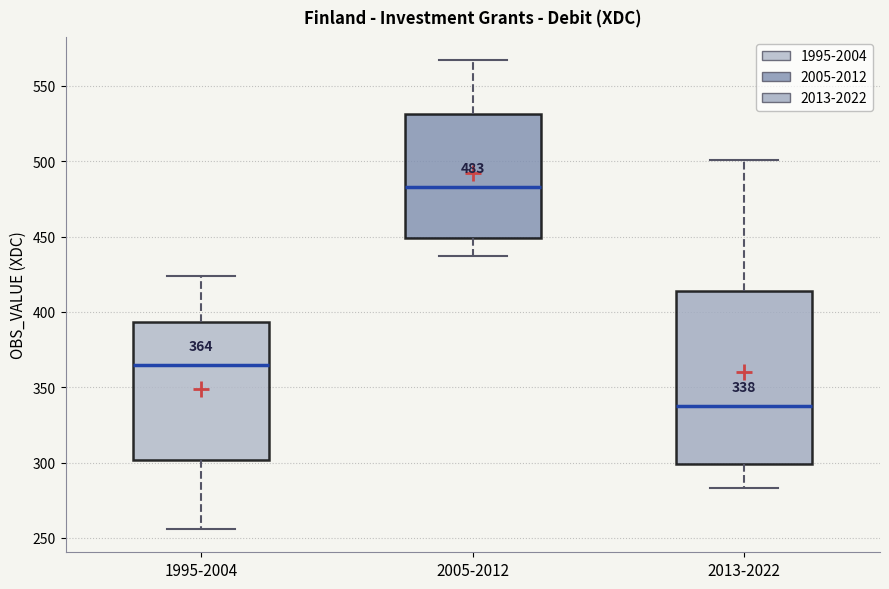

Which box's median line is the lowest?

2013-2022